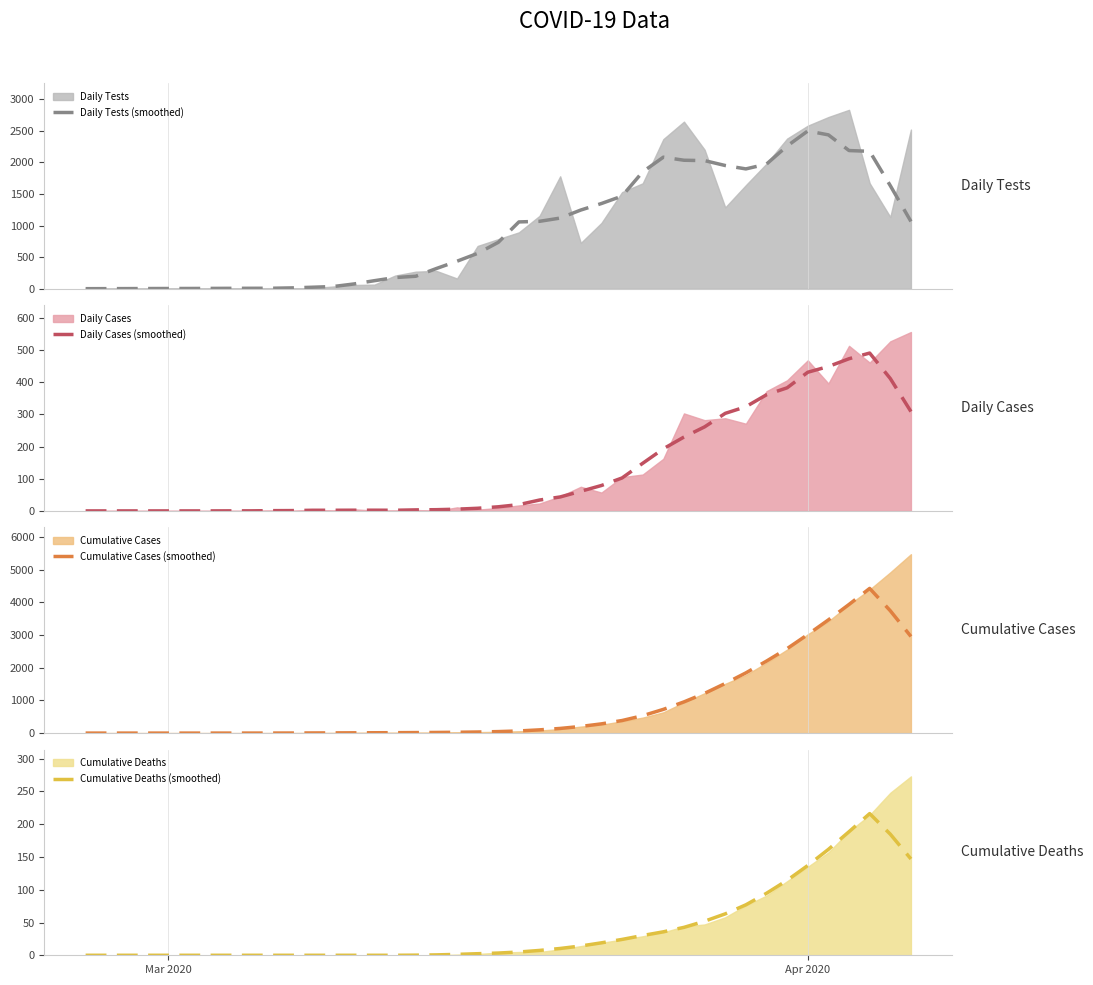

True or false: Cumulative Deaths (smoothed) and Daily Tests (smoothed) intersect in this chart.

False